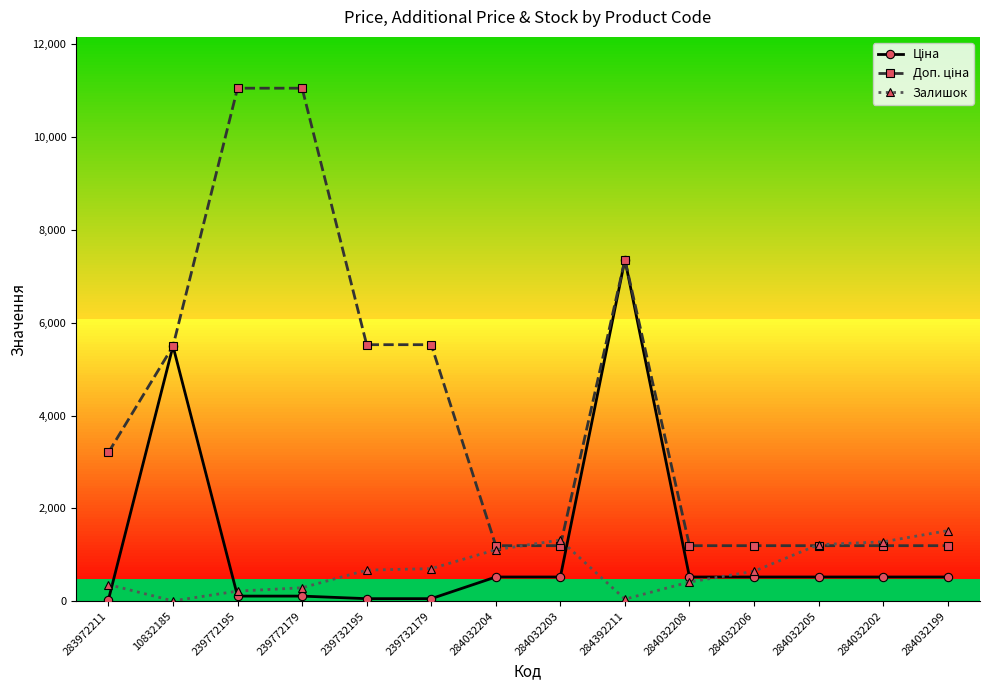

At which category is the sum across all series the highest?

284392211